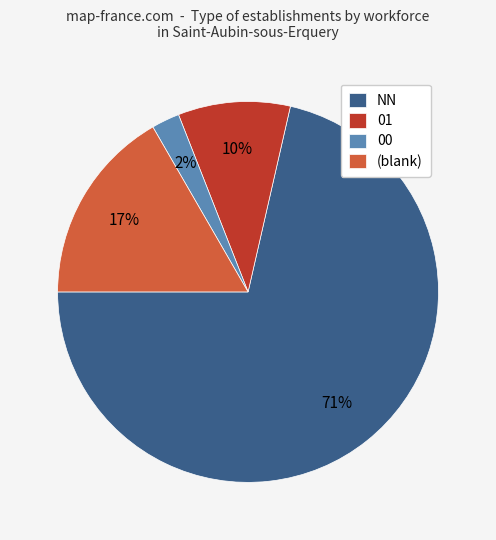

What percentage is the (blank) slice, to the nearest percent?

17%